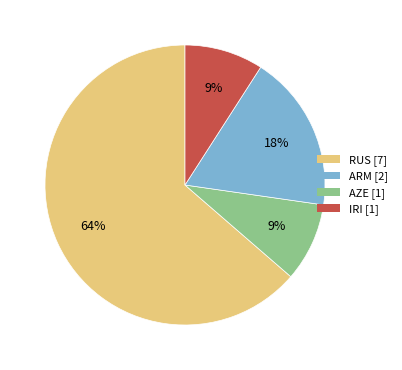

Is there any slice that represents more than half of the pie?

Yes